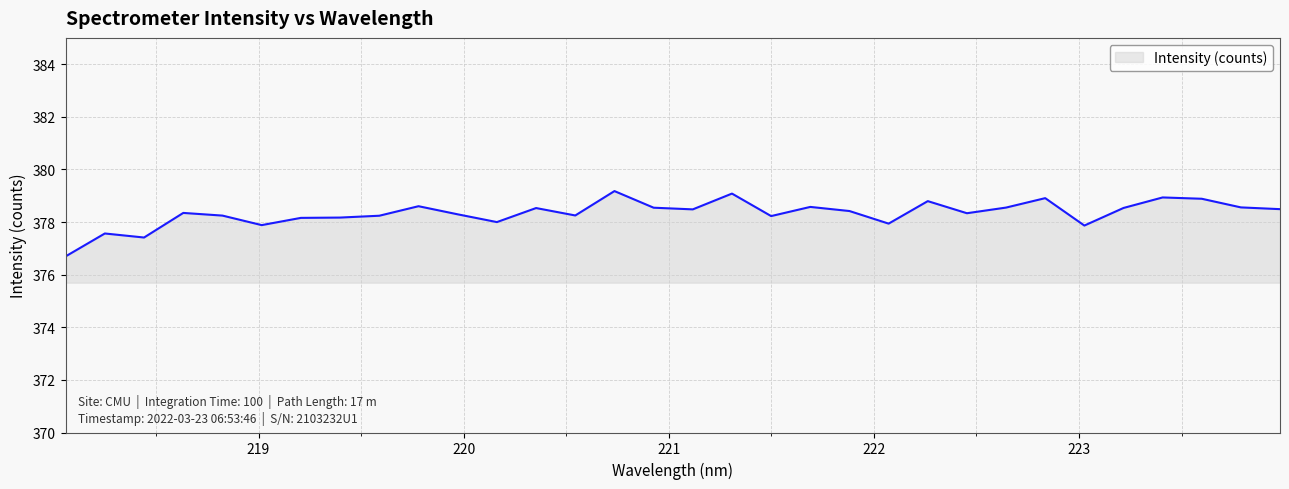

How many lines are shown in the chart?

1